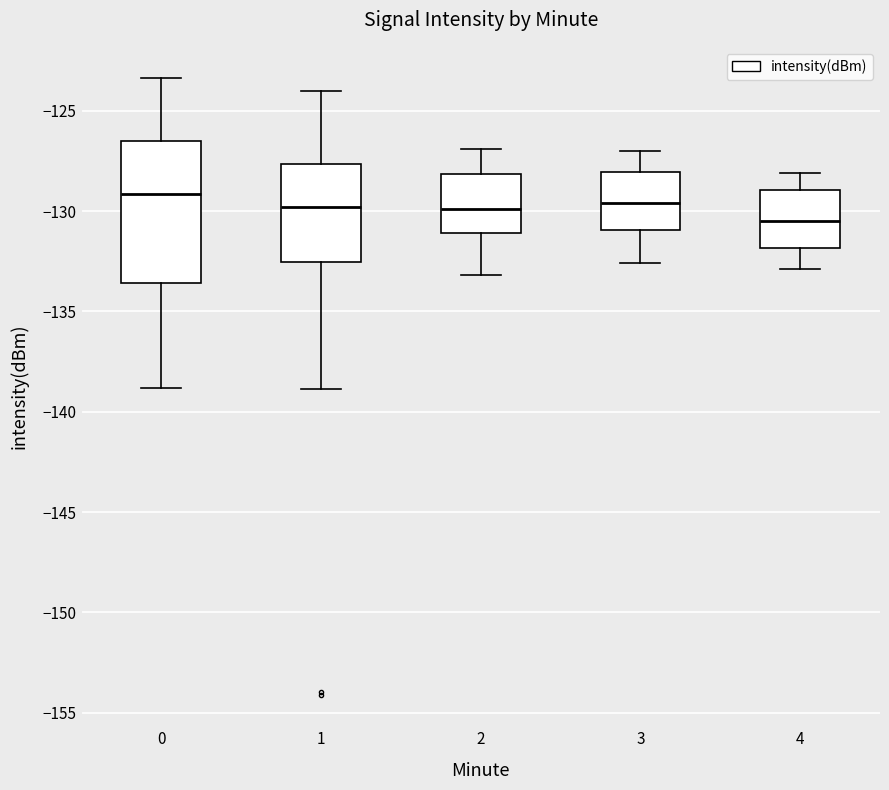

Comparing the boxes themselves (not the whiskers), which one is the tallest?

0